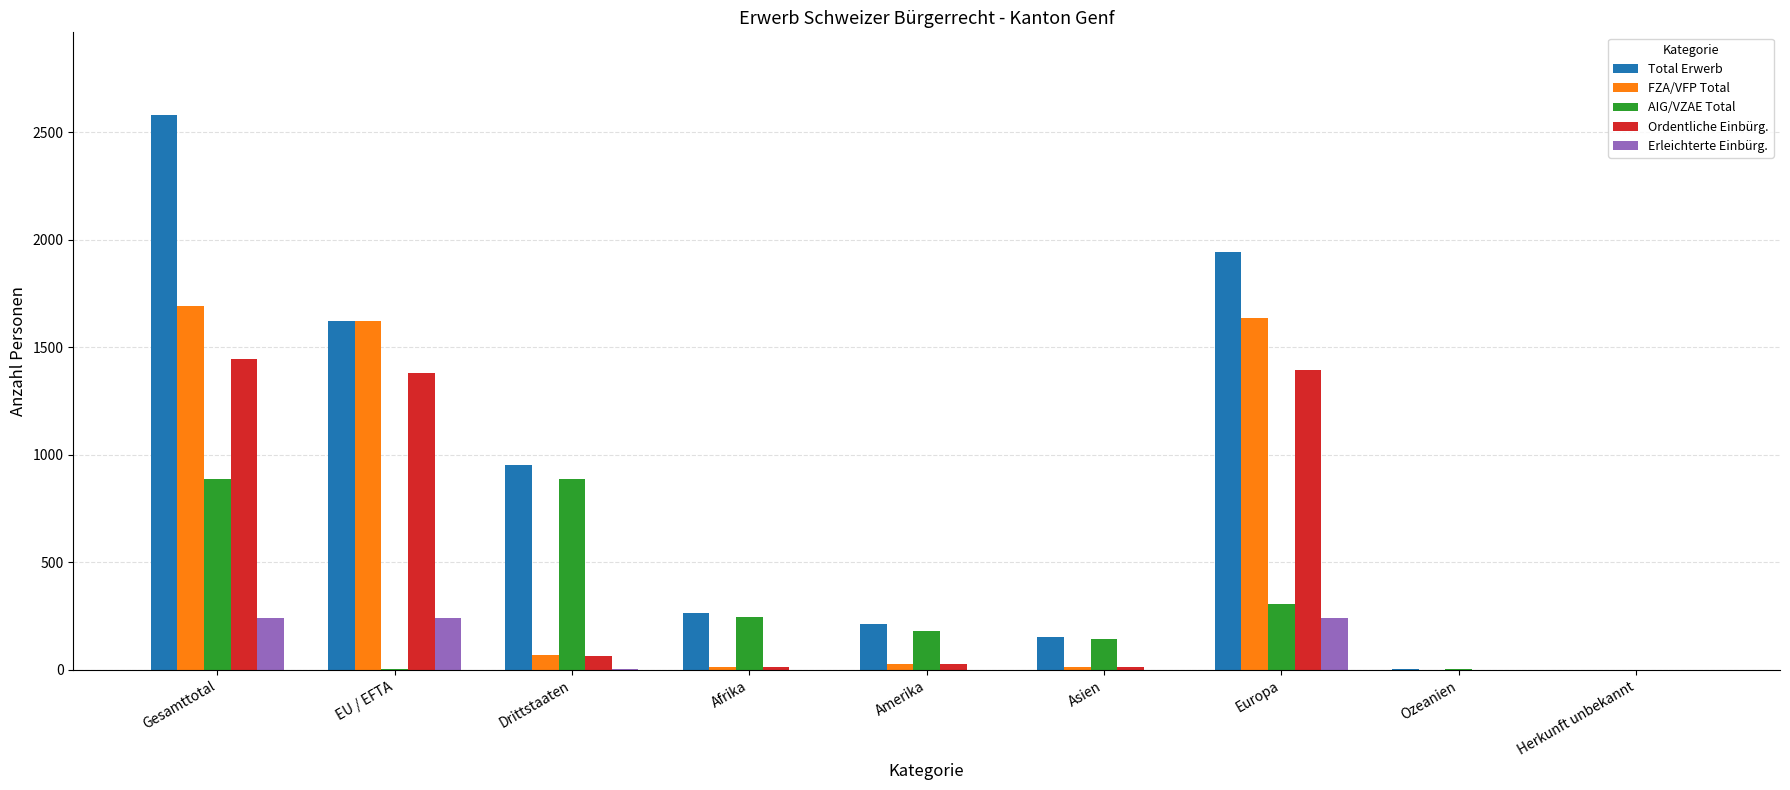

Between Drittstaaten and Afrika, which series saw the biggest shift?

Total Erwerb